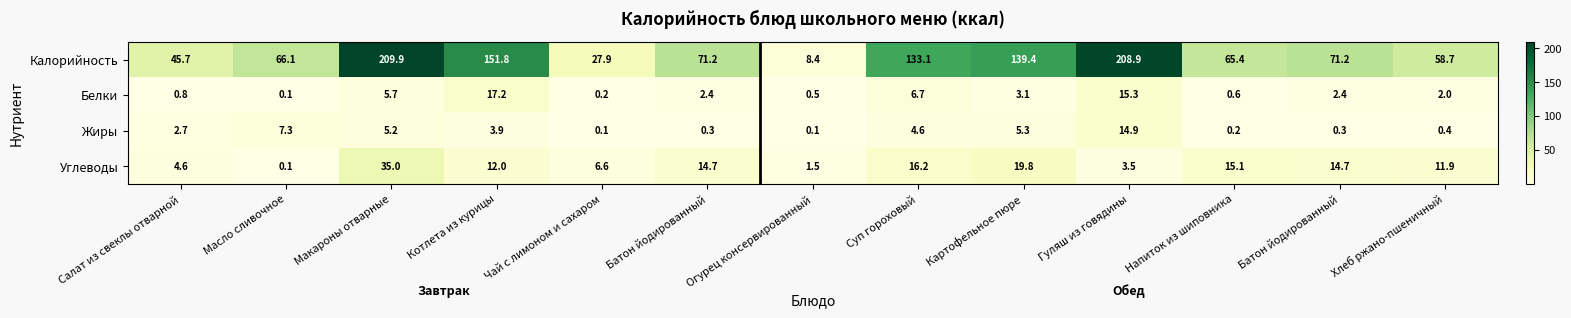

At which category does the chart reach its peak across all series?

Макароны отварные